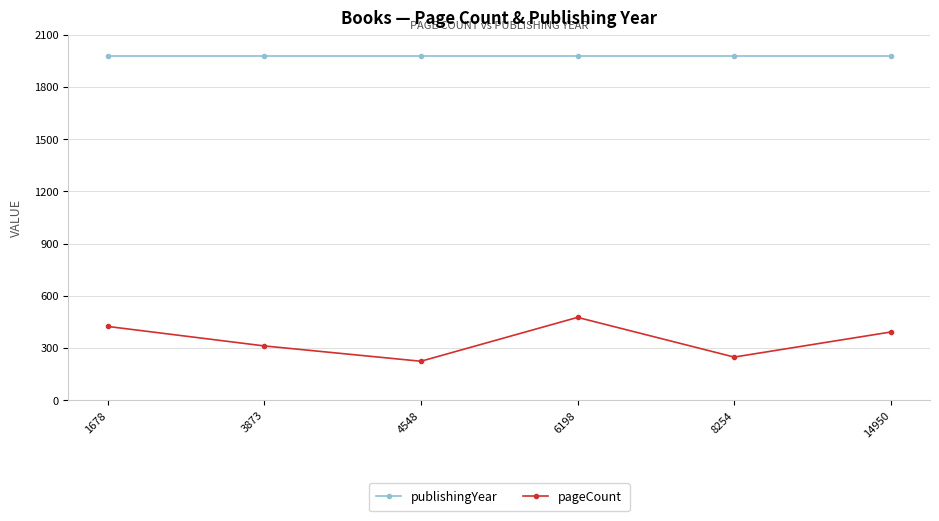

At how many categories does at least one series exceed 1090?

6